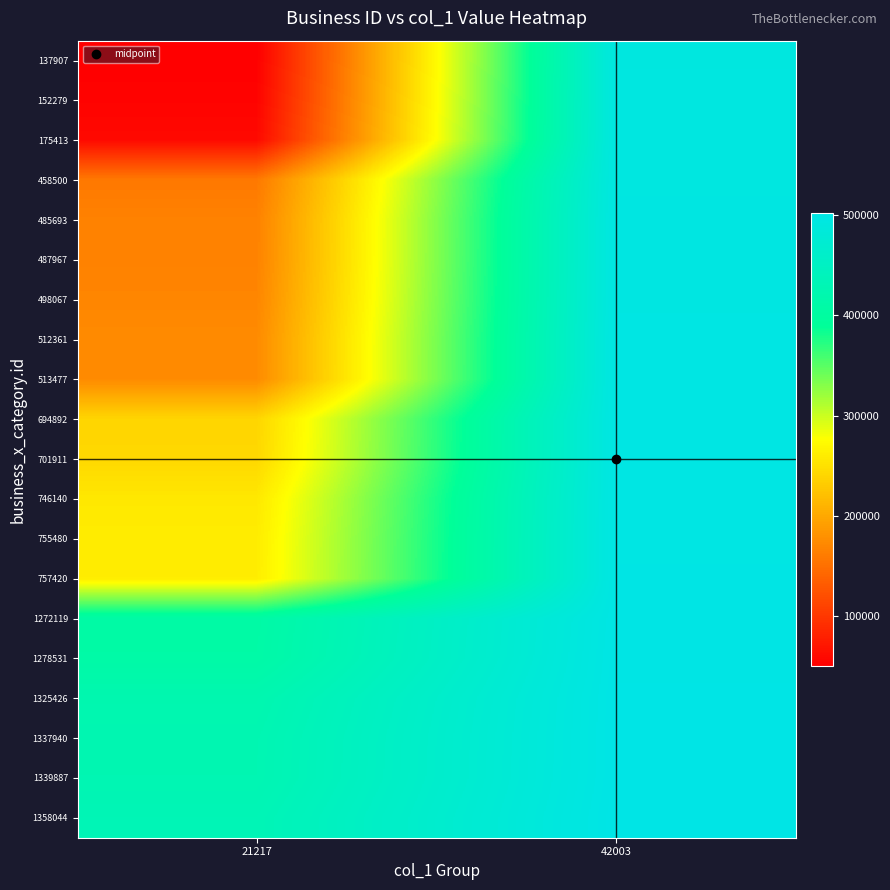

At which category is the sum across all series the highest?

42003